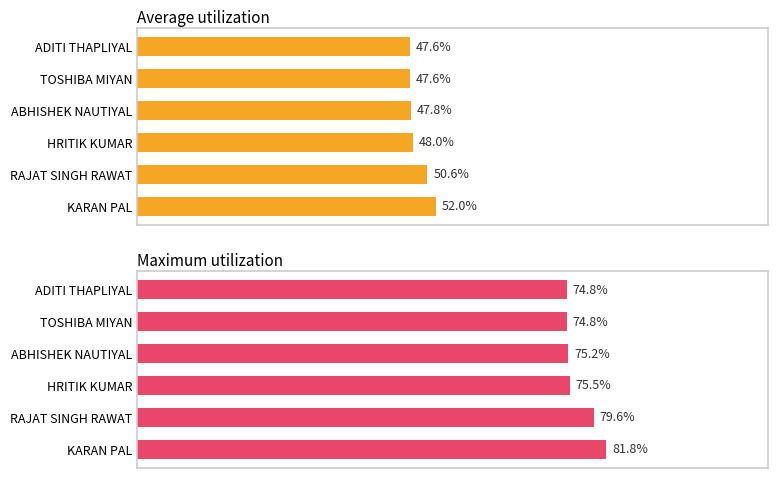

What is the difference between the second highest and second lowest values in the Average utilization series?

3.0